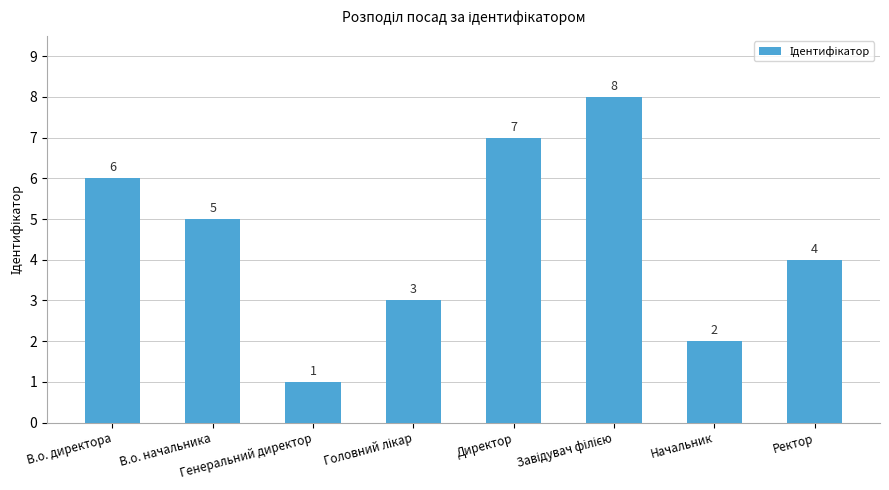

What is the maximum value shown in the chart?

8